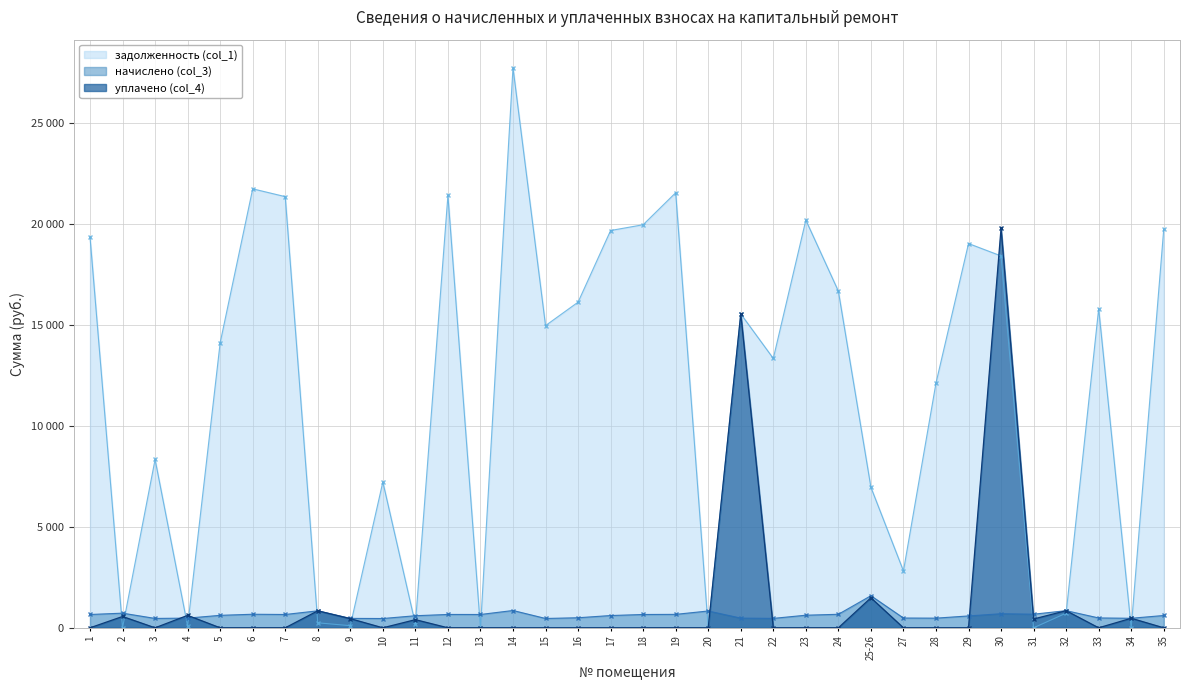

Is it true that начислено (col_3) equals 860.3 at 16?

False